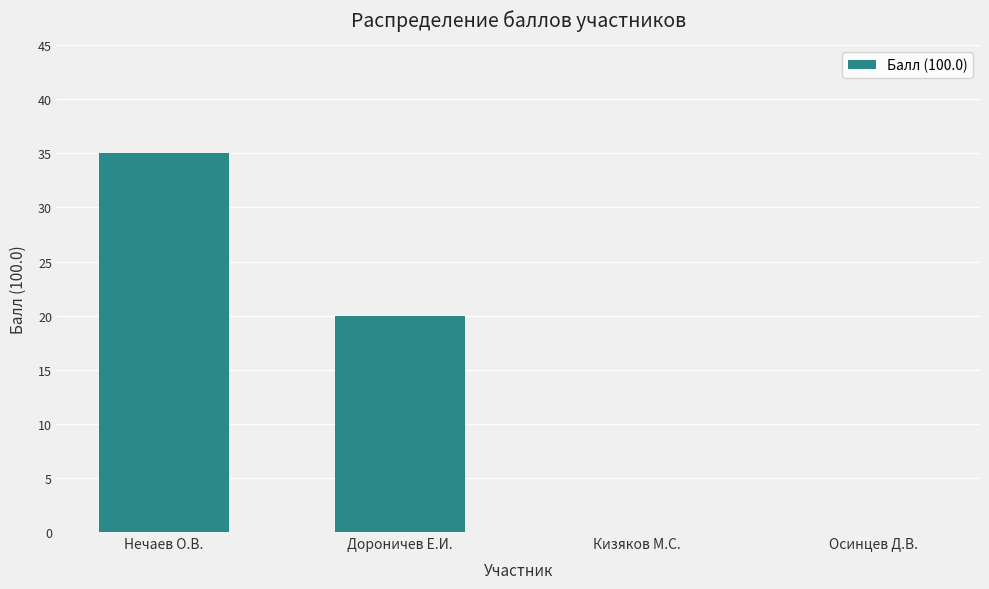

Count the number of data series in this chart.

1